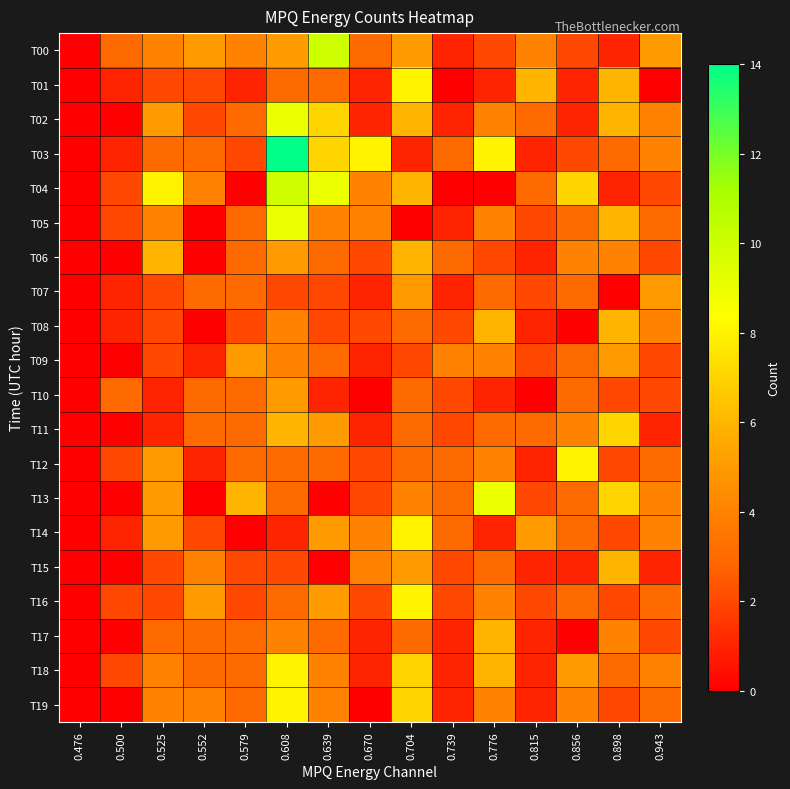

Count the number of categories in the chart.

15